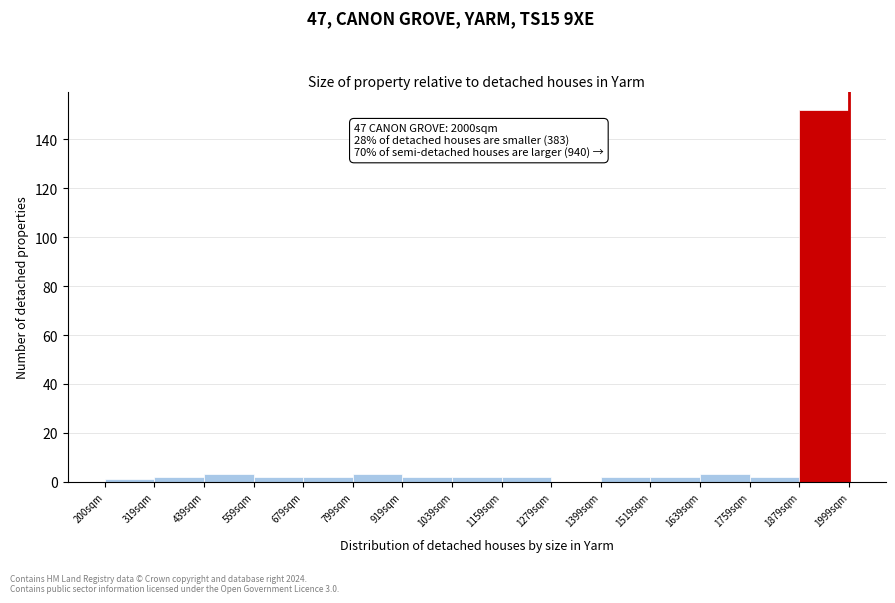

Over which range of the x-axis is the bar tallest?

1880 to 2000